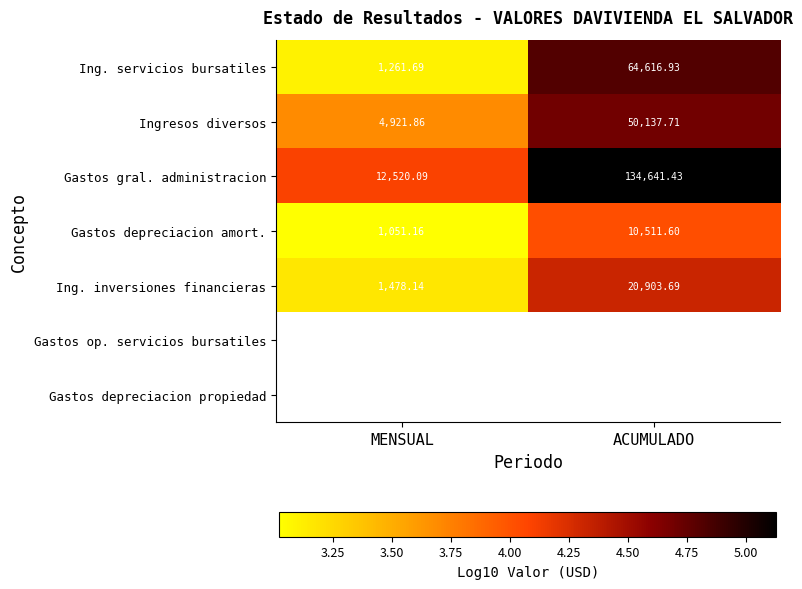

Which category has the lowest value in the Ing. servicios bursatiles series?

MENSUAL